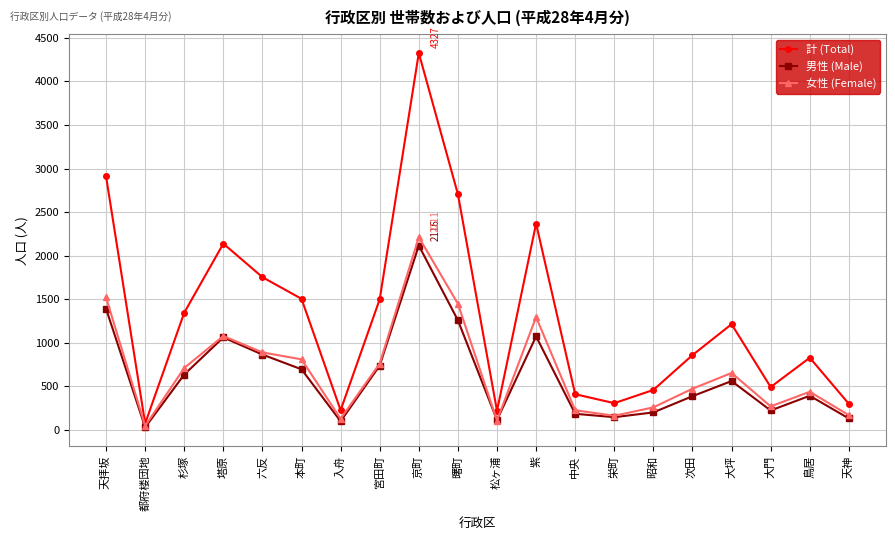

How many values in the 女性 (Female) series are below 653?

10